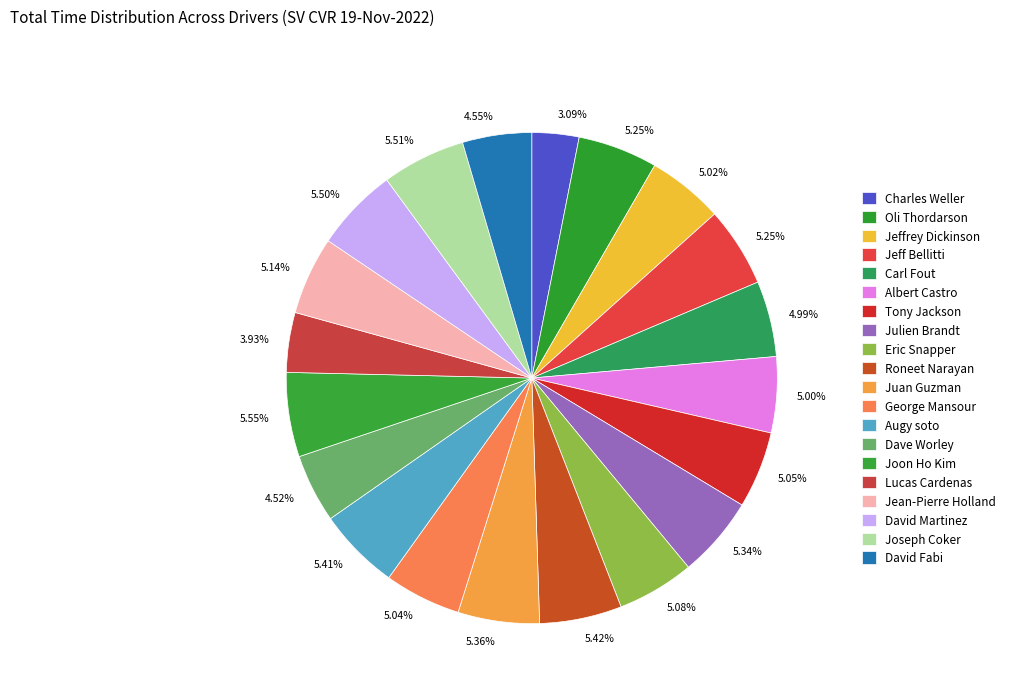

Count the number of slices in the pie.

20